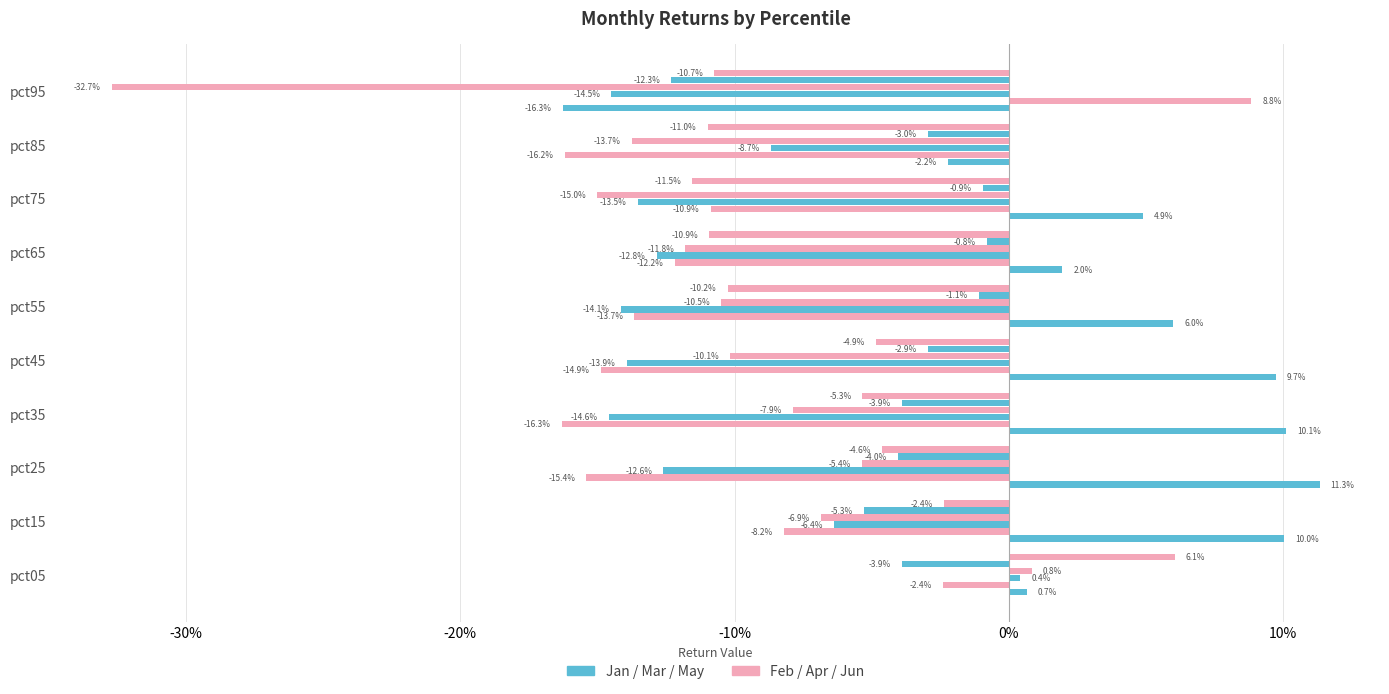

How many bars are there in each group?

6